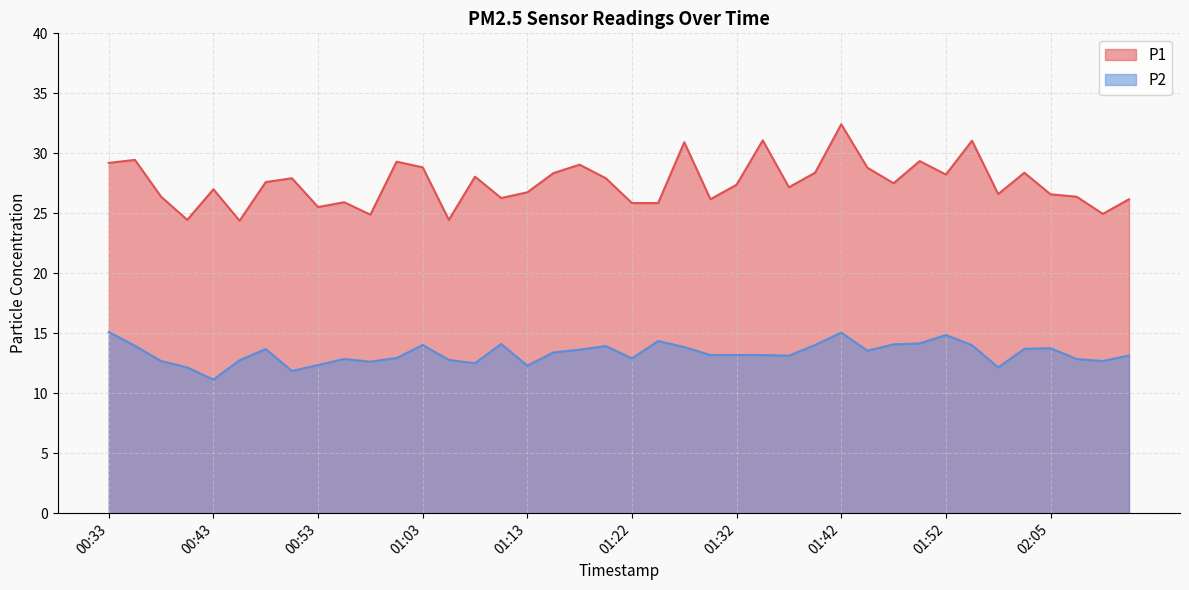

Reading right to left, list all the values displayed in this chart.

P1: 26.2	24.9	26.4	26.6	28.4	26.6	31.1	28.2	29.4	27.5	28.8	32.4	28.4	27.2	31.1	27.4	26.2	30.9	25.9	25.9	27.9	29.1	28.4	26.8	26.3	28.1	24.4	28.8	29.3	24.9	25.9	25.5	27.9	27.6	24.4	27.0	24.4	26.4	29.4	29.2
P2: 13.2	12.7	12.8	13.8	13.7	12.2	14.0	14.8	14.2	14.1	13.6	15.1	14.0	13.1	13.2	13.2	13.2	13.8	14.3	12.9	13.9	13.6	13.4	12.3	14.1	12.5	12.8	14.0	12.9	12.6	12.8	12.3	11.8	13.7	12.8	11.1	12.2	12.7	13.9	15.1